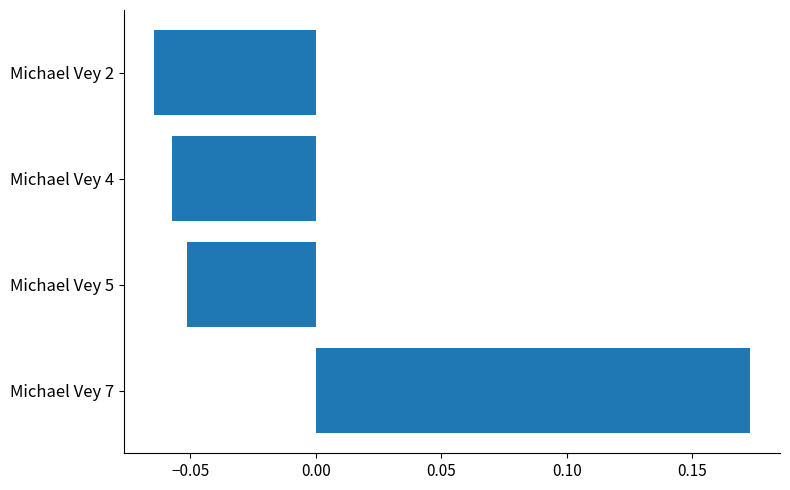

At which category does the chart reach its peak across all series?

Michael Vey 7